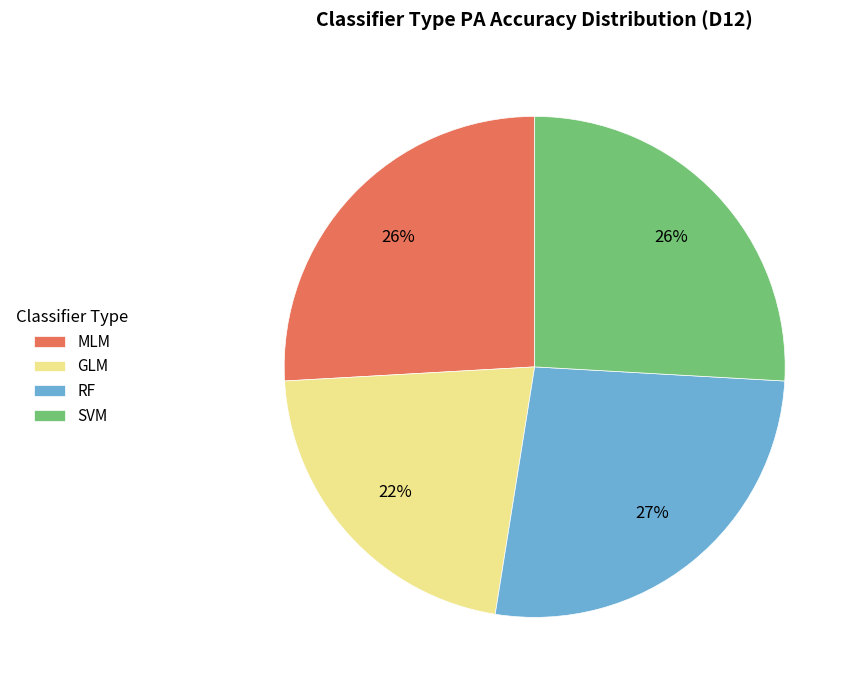

To the nearest percent, what is the difference between the largest and smallest slice percentages?

5%